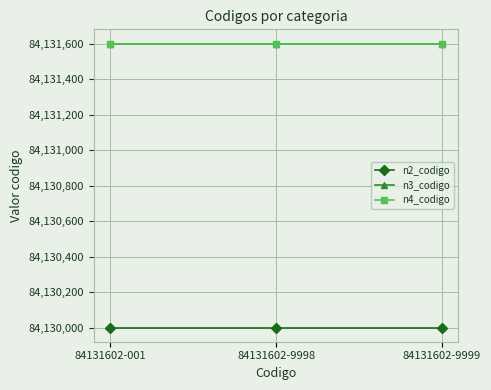

Is it true that n2_codigo equals 84130000 at 84131602-9998?

True